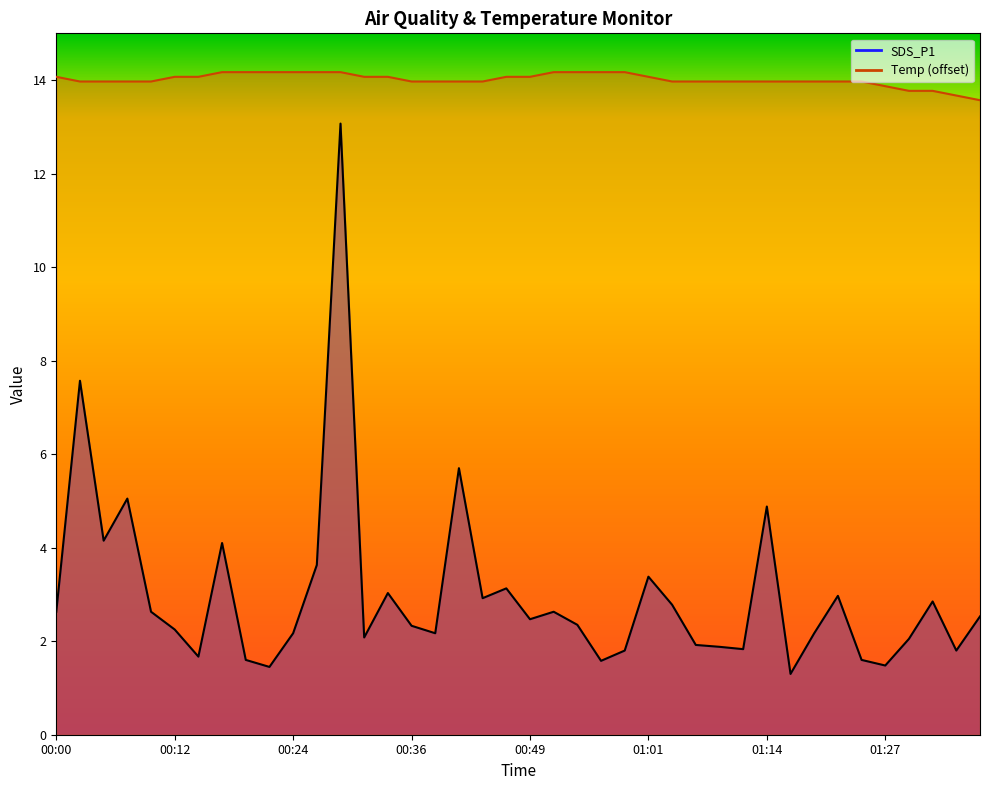

What is the label of the 33rd point from the right?

00:17